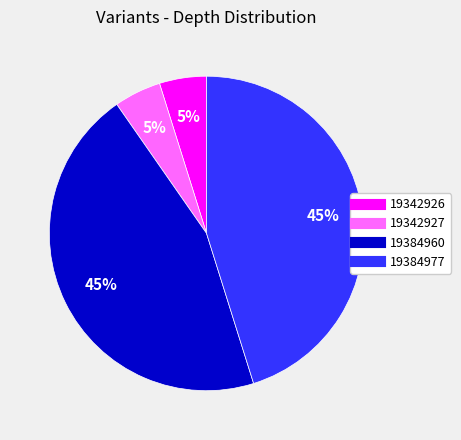

How many segments does this pie chart have?

4